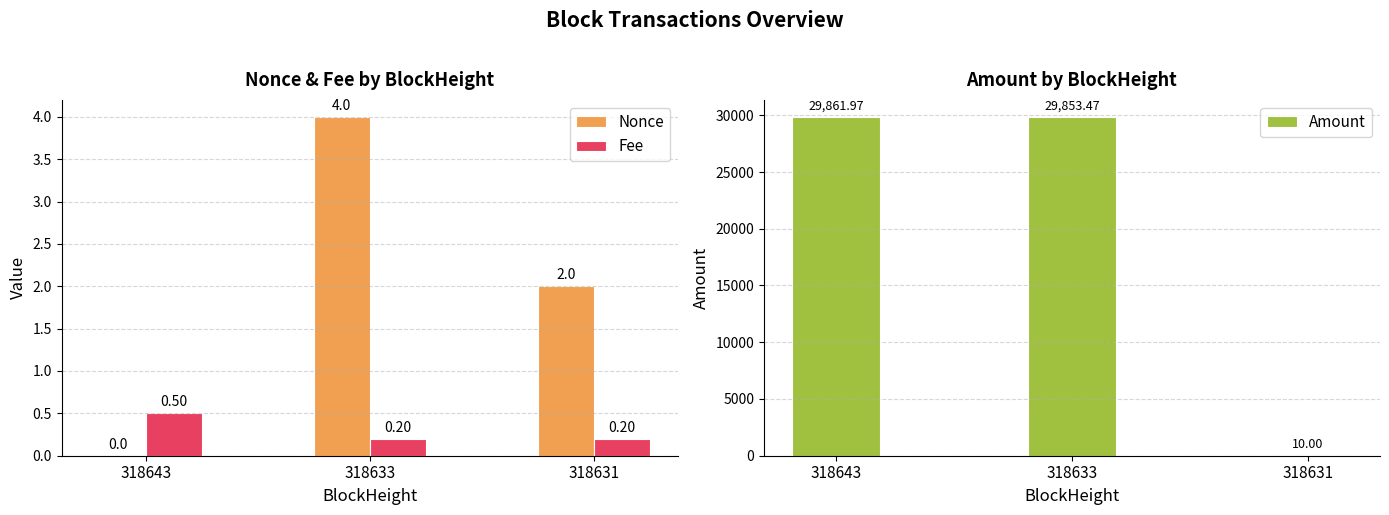

Rank the series at 318631 from highest to lowest value.

Amount, Nonce, Fee